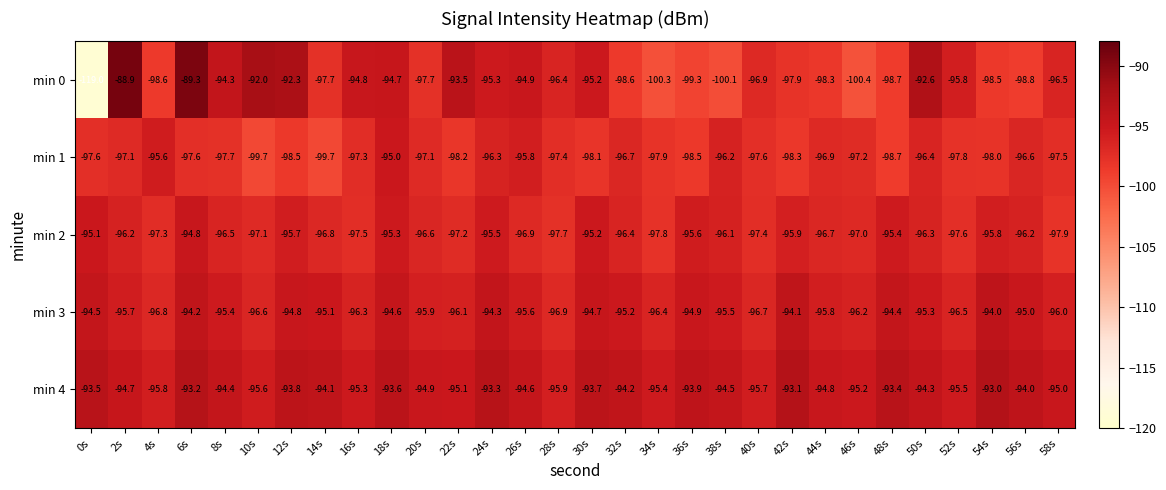

Is it true that min 3 equals -95.9 at 20s?

True